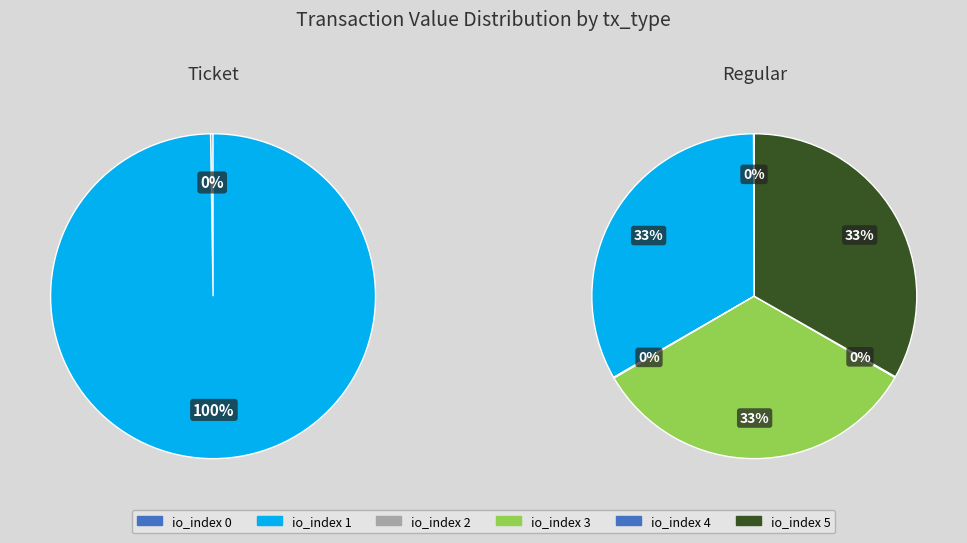

Does any single category account for the majority?

No